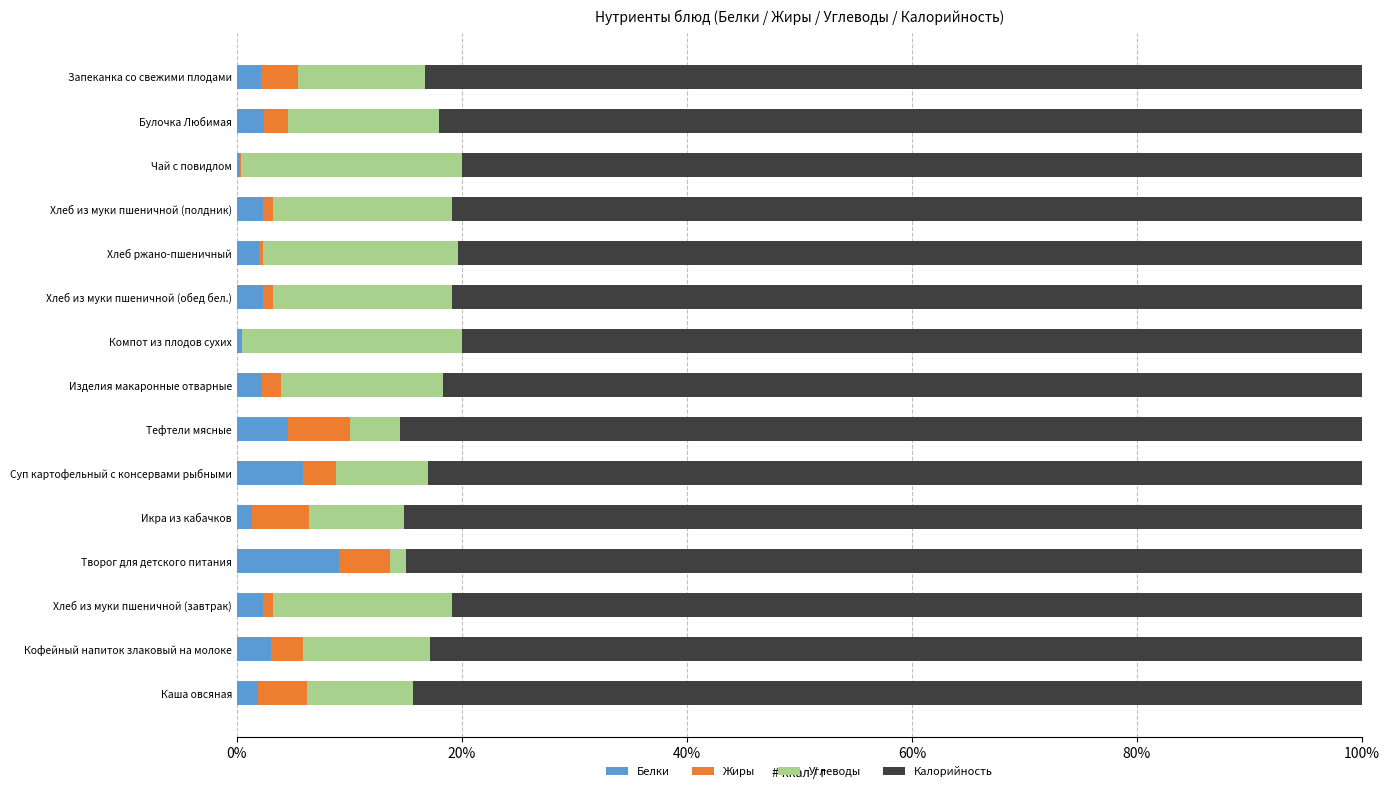

Which category has the highest value in the Белки series?

Творог для детского питания